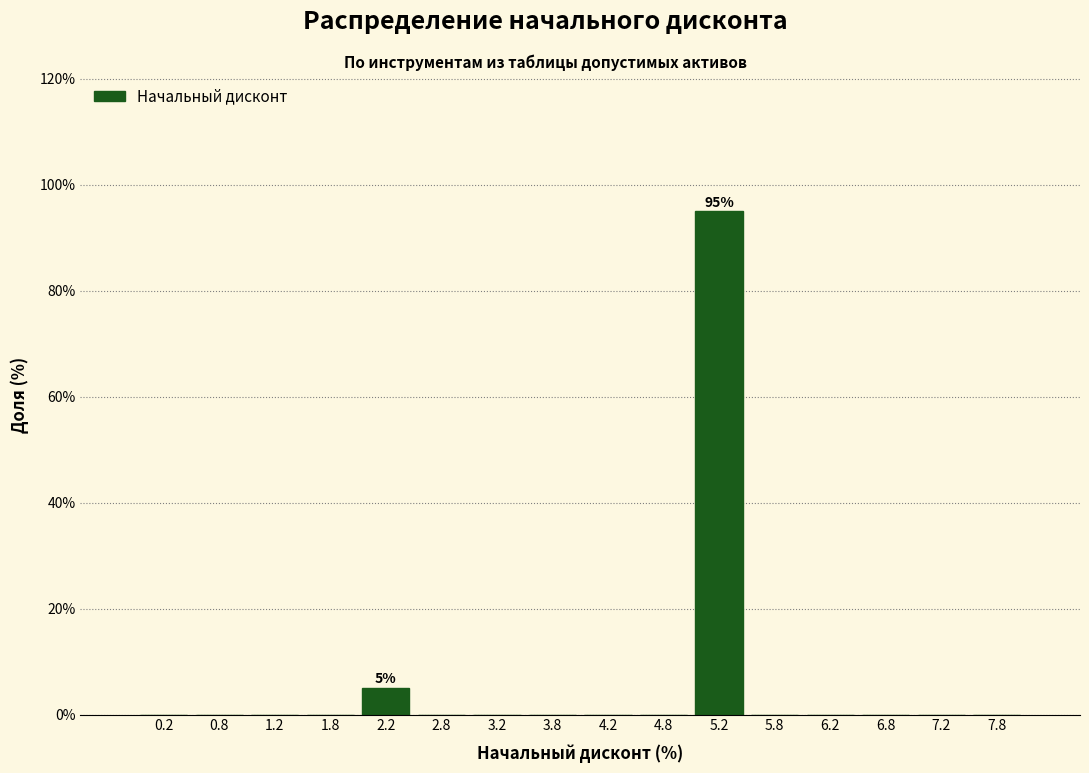

Which range on the x-axis has the tallest bar?

5.0 to 5.5